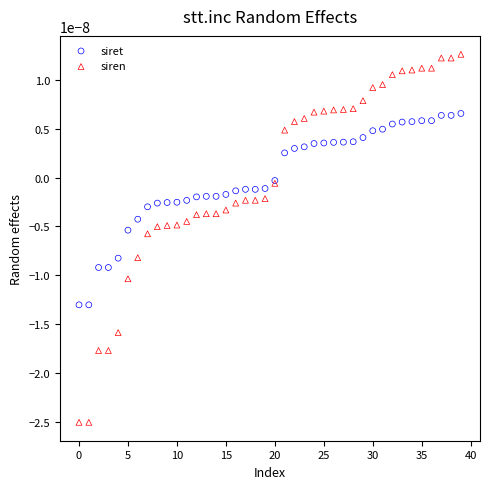

Which series contains the lowest Y value?

siren